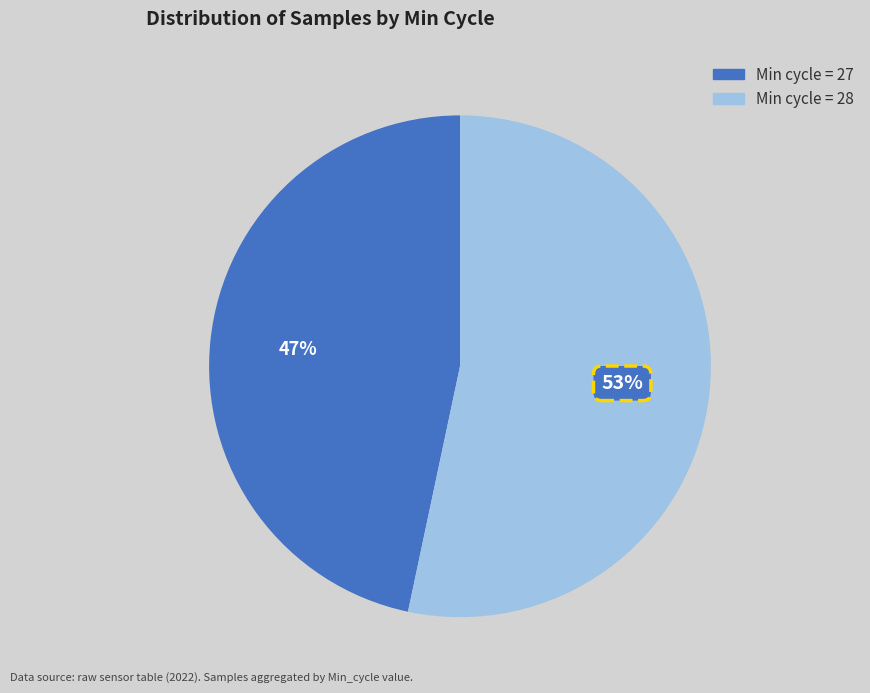

To the nearest percent, what is the average slice percentage?

50%